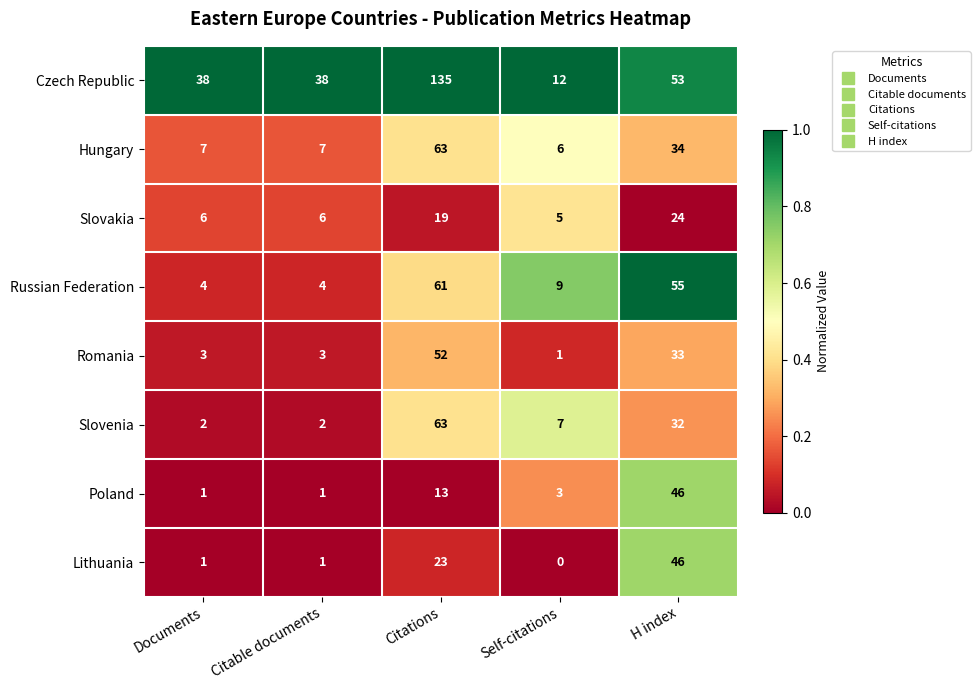

Rank the series at Self-citations from lowest to highest value.

Lithuania, Romania, Poland, Slovakia, Hungary, Slovenia, Russian Federation, Czech Republic